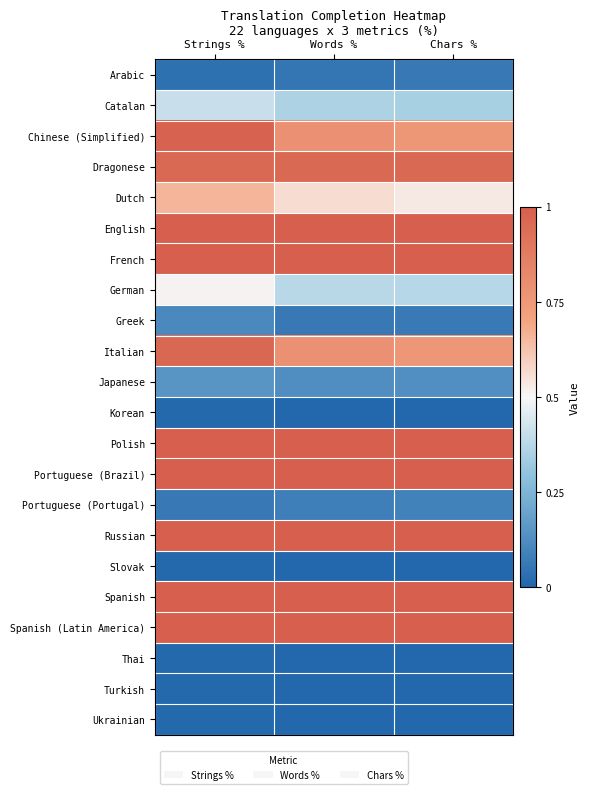

Reading left to right, what are all the values shown in this chart?

Arabic: Strings %=0.0	Words %=0.1	Chars %=0.1
Catalan: Strings %=0.4	Words %=0.4	Chars %=0.3
Chinese (Simplified): Strings %=1.0	Words %=0.8	Chars %=0.8
Dragonese: Strings %=1.0	Words %=1.0	Chars %=1.0
Dutch: Strings %=0.7	Words %=0.6	Chars %=0.5
English: Strings %=1.0	Words %=1.0	Chars %=1.0
French: Strings %=1.0	Words %=1.0	Chars %=1.0
German: Strings %=0.5	Words %=0.4	Chars %=0.4
Greek: Strings %=0.1	Words %=0.1	Chars %=0.1
Italian: Strings %=1.0	Words %=0.8	Chars %=0.8
Japanese: Strings %=0.2	Words %=0.1	Chars %=0.1
Korean: Strings %=0.0	Words %=0.0	Chars %=0.0
Polish: Strings %=1.0	Words %=1.0	Chars %=1.0
Portuguese (Brazil): Strings %=1.0	Words %=1.0	Chars %=1.0
Portuguese (Portugal): Strings %=0.1	Words %=0.1	Chars %=0.1
Russian: Strings %=1.0	Words %=1.0	Chars %=1.0
Slovak: Strings %=0.0	Words %=0.0	Chars %=0.0
Spanish: Strings %=1.0	Words %=1.0	Chars %=1.0
Spanish (Latin America): Strings %=1.0	Words %=1.0	Chars %=1.0
Thai: Strings %=0.0	Words %=0.0	Chars %=0.0
Turkish: Strings %=0.0	Words %=0.0	Chars %=0.0
Ukrainian: Strings %=0.0	Words %=0.0	Chars %=0.0